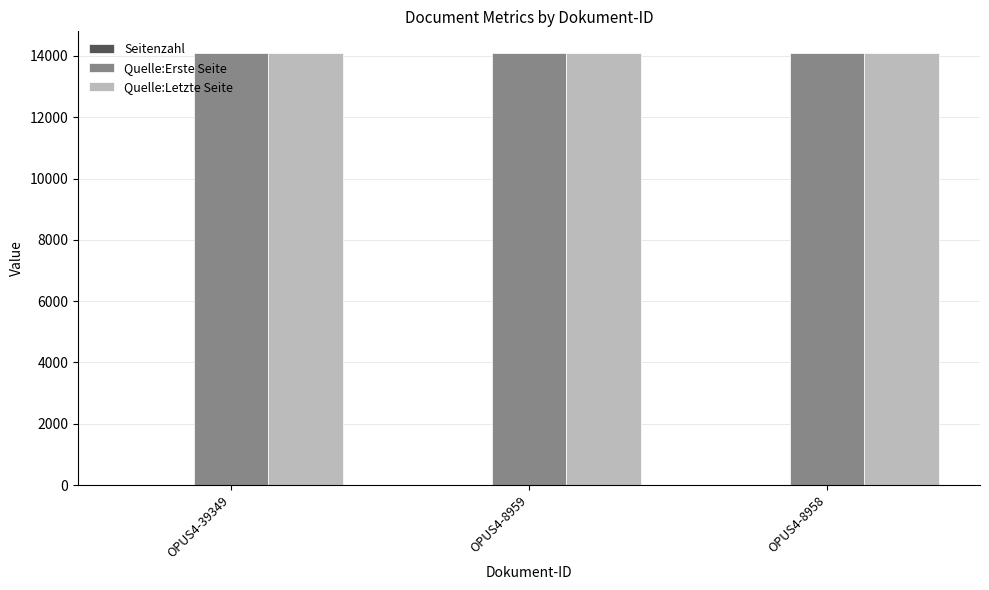

True or false: Quelle:Erste Seite has a value of 20173 at OPUS4-39349.

False